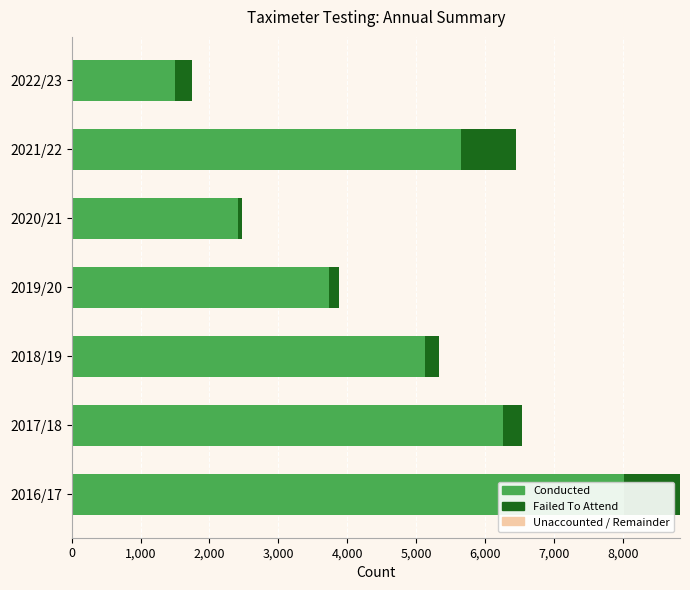

Reading right to left, what are all the values shown in this chart?

Conducted: 1506.0	5659.0	2412.0	3741.0	5124.0	6261.0	8015.0
Failed To Attend: 243.0	799.0	67.0	144.0	204.0	274.0	818.0
Unaccounted / Remainder: 0.6	0.6	0.6	0.6	0.6	0.6	0.6